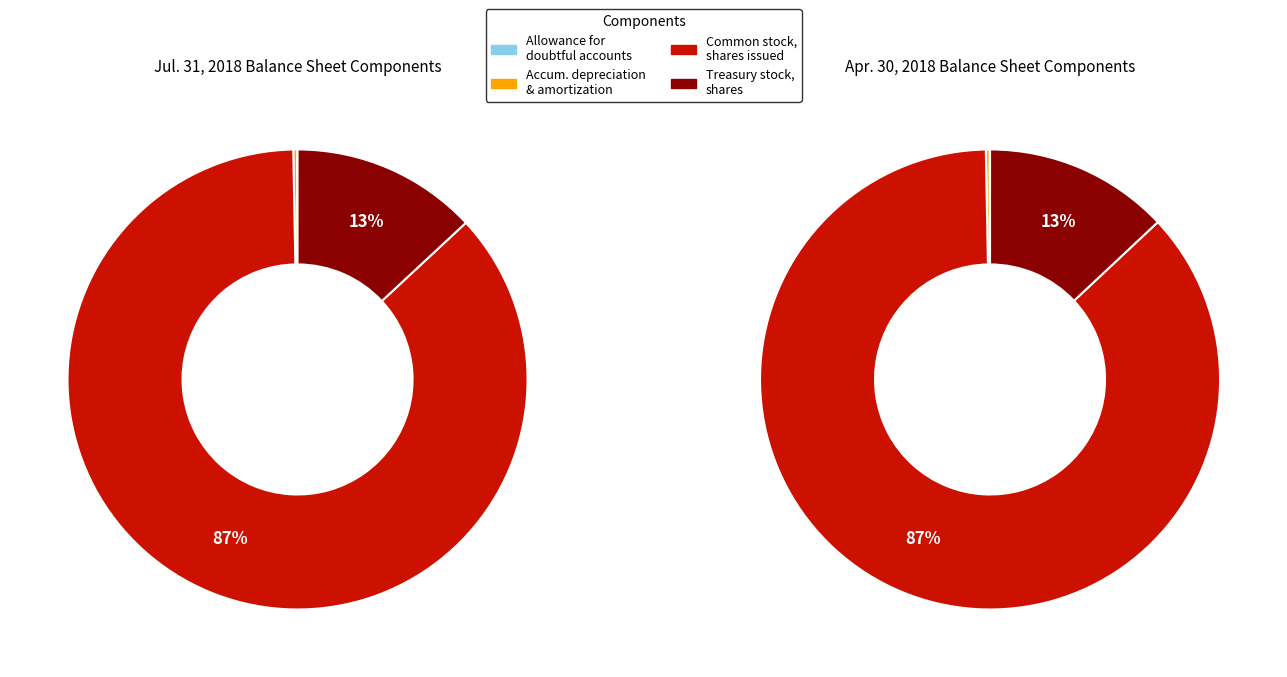

How many slices are in this pie chart?

3